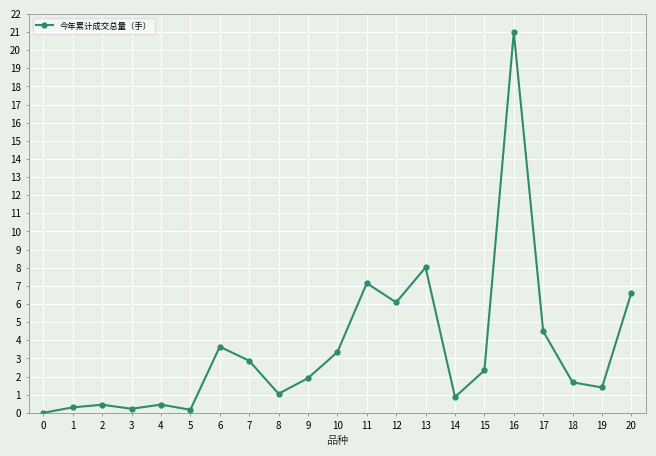

At which label is the value closest to 10?

13